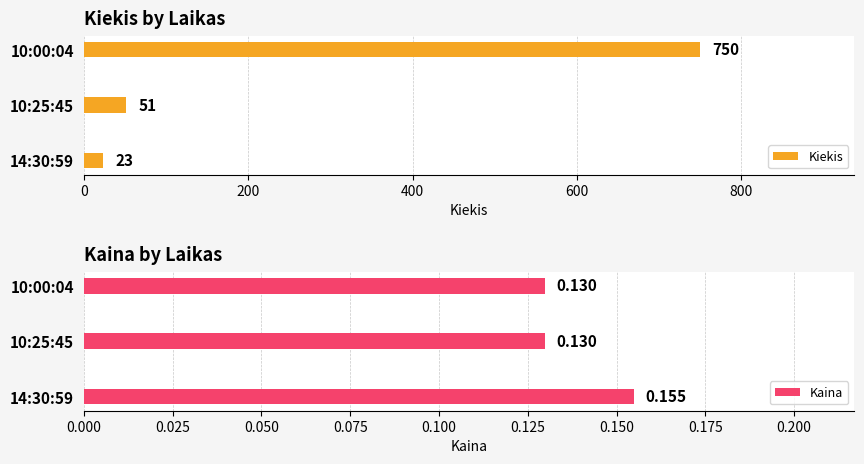

The value of Kiekis at 10:00:04 is 360. True or false?

False